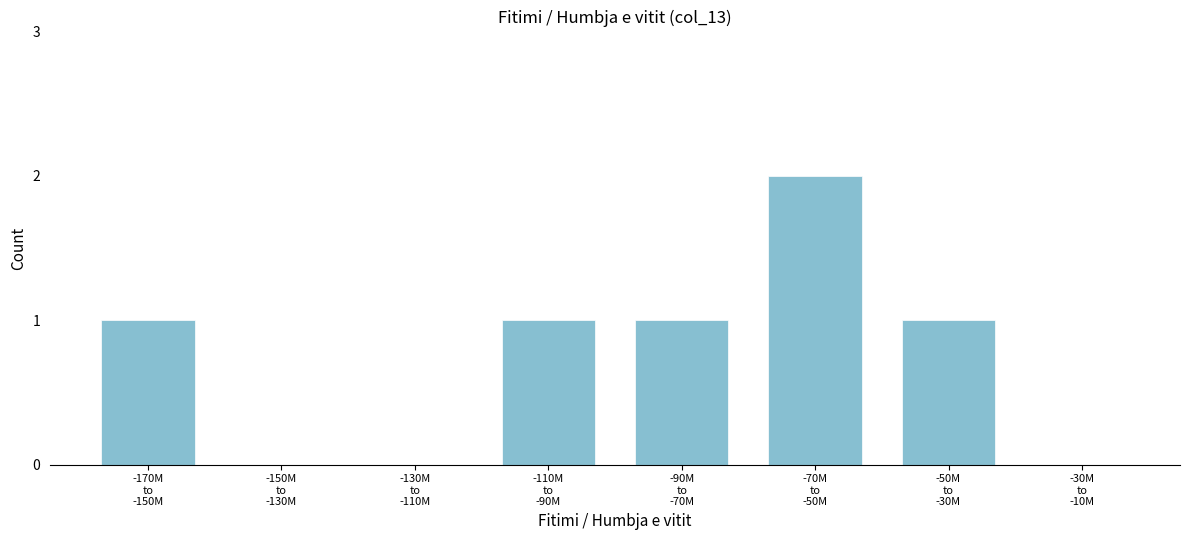

What is the sum of all values?

6